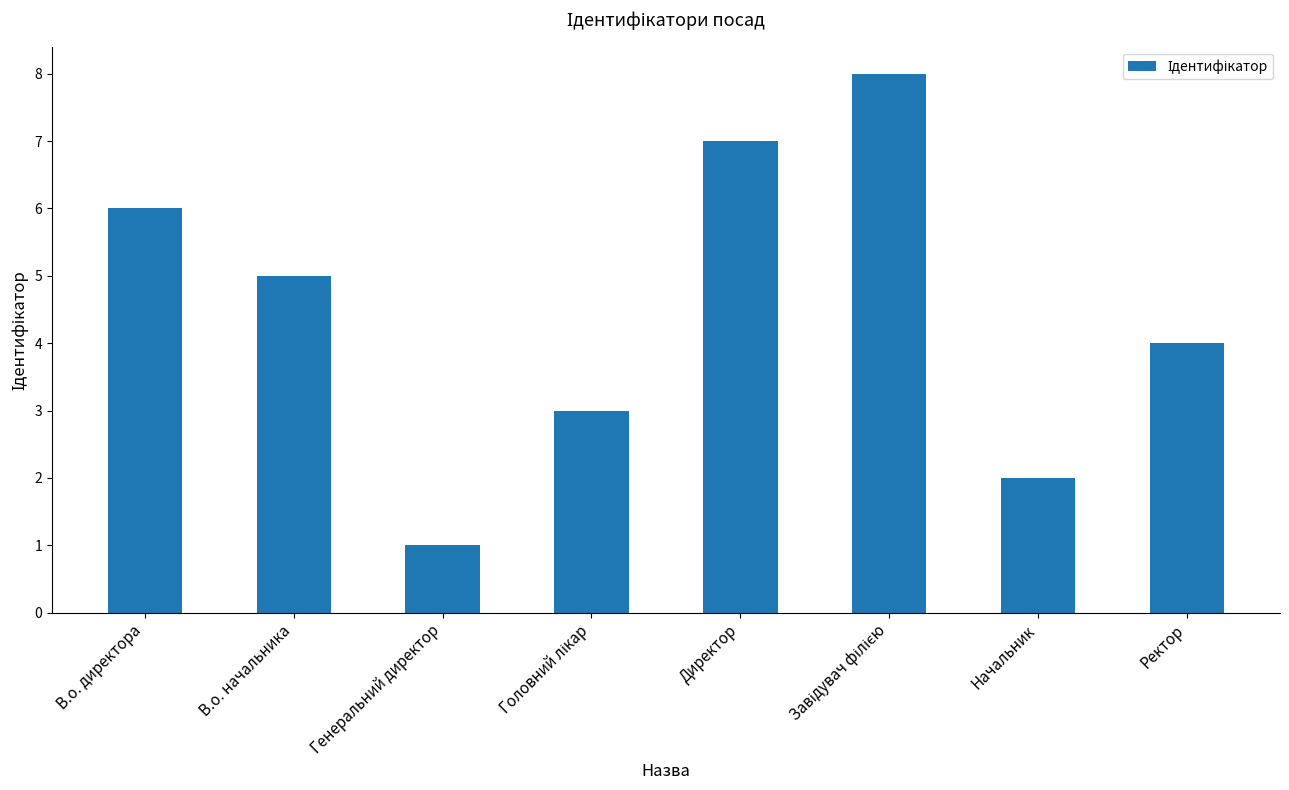

What is the ratio of the value at В.о. начальника to the value at Директор?

0.7